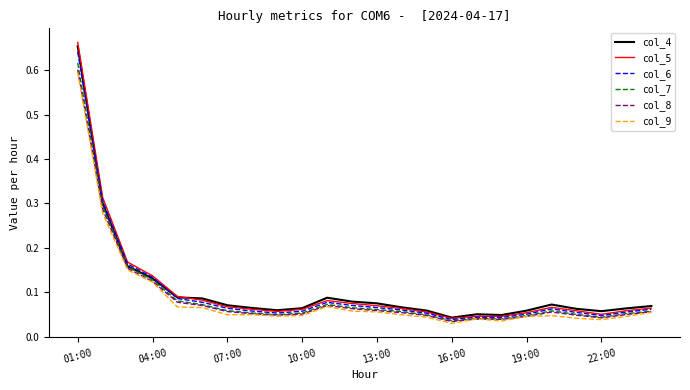

Which series has the widest spread of values?

col_5